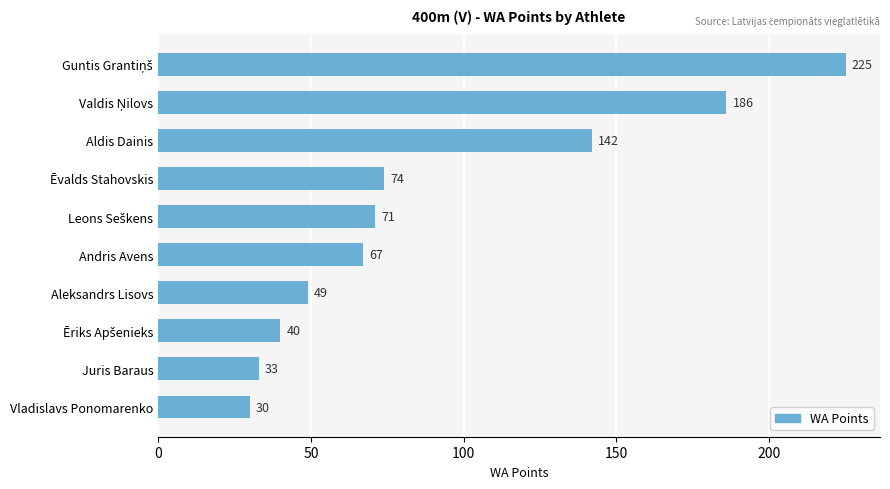

Which has a higher value, Juris Baraus or Aleksandrs Lisovs?

Aleksandrs Lisovs